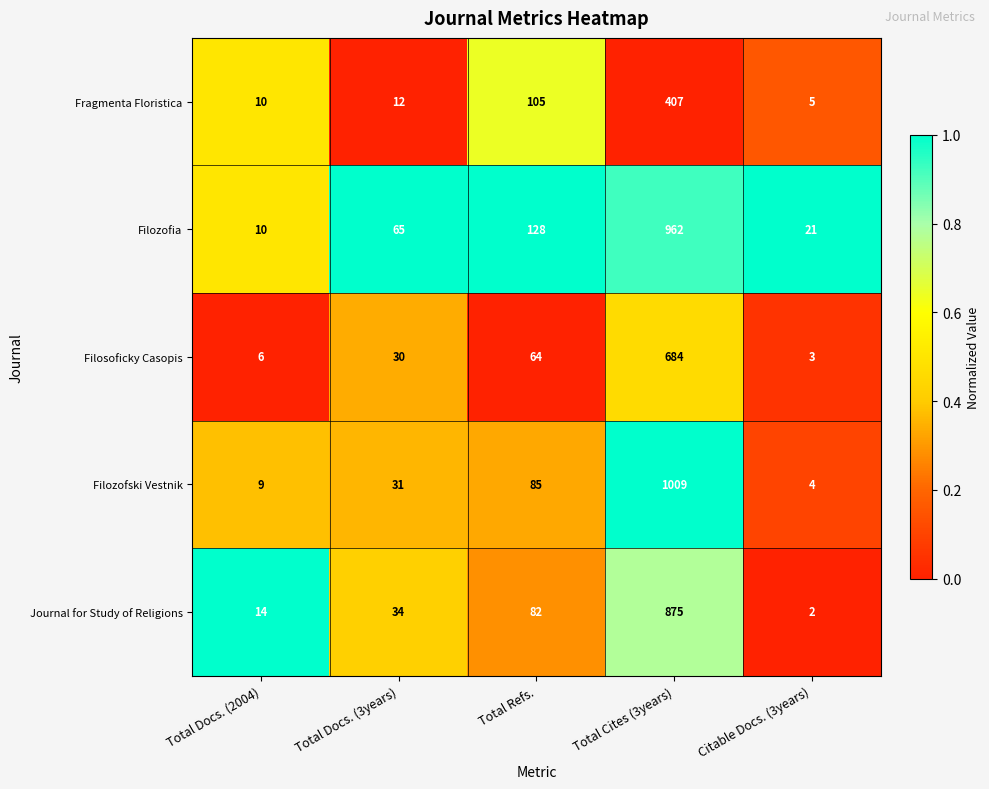

At which label is Filozofia closest to 486?

Total Refs.